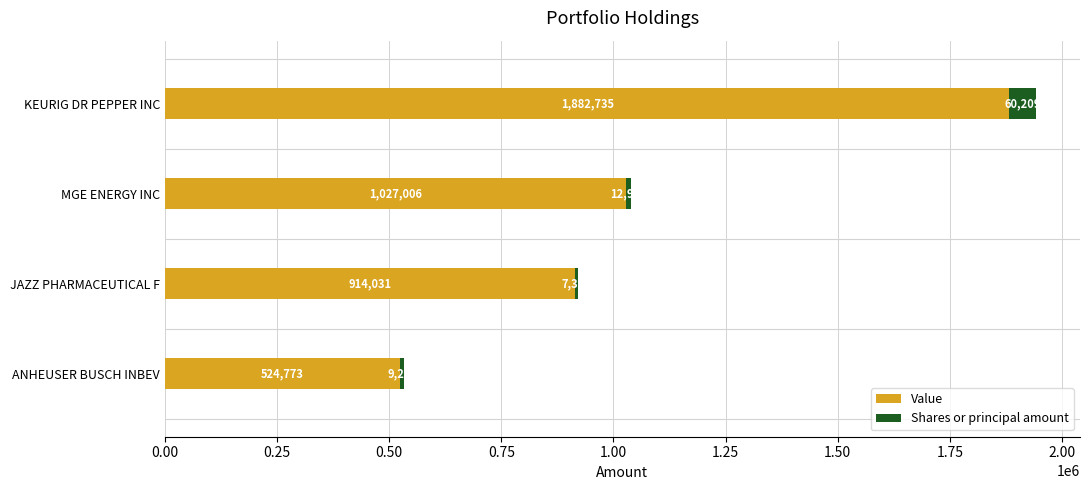

What is the average value of the Value series?

1087136